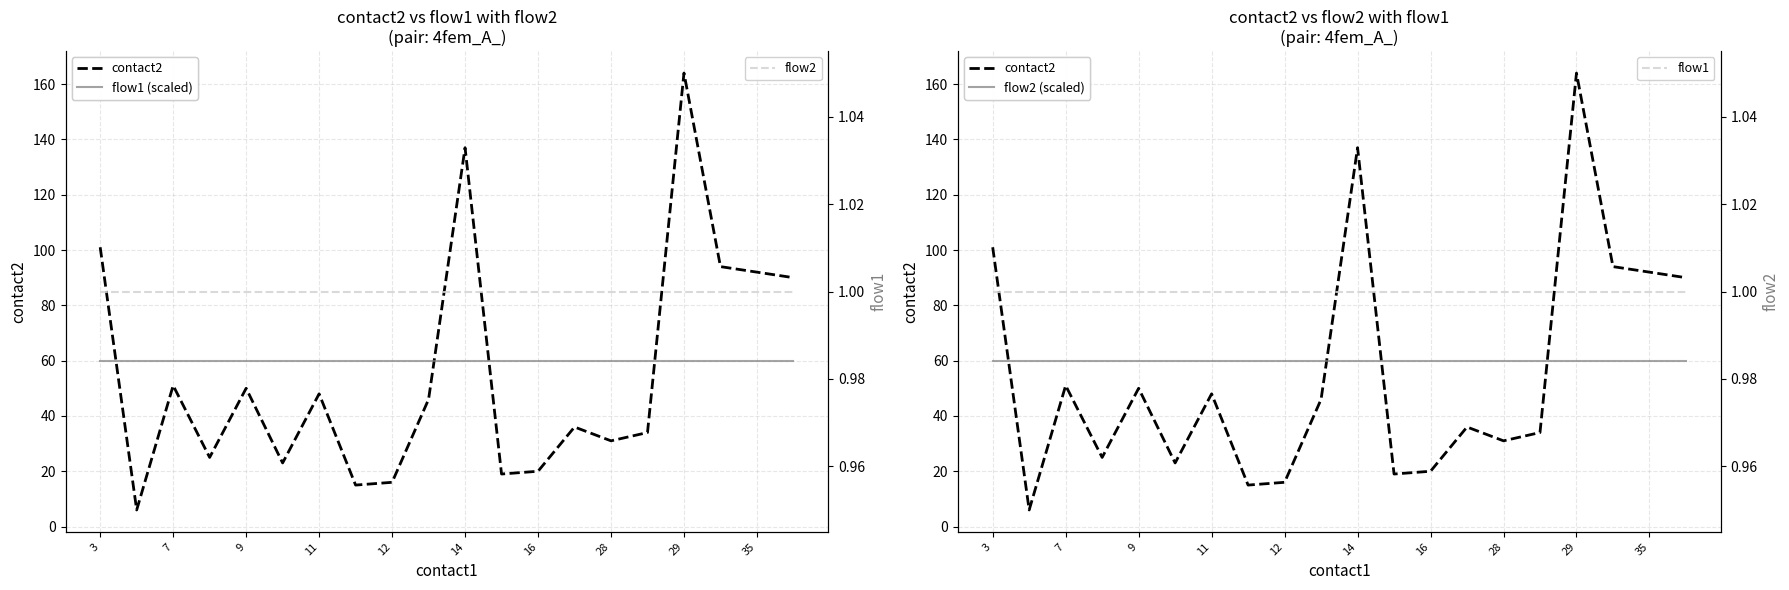

True or false: flow2 and contact2 cross at least once.

False